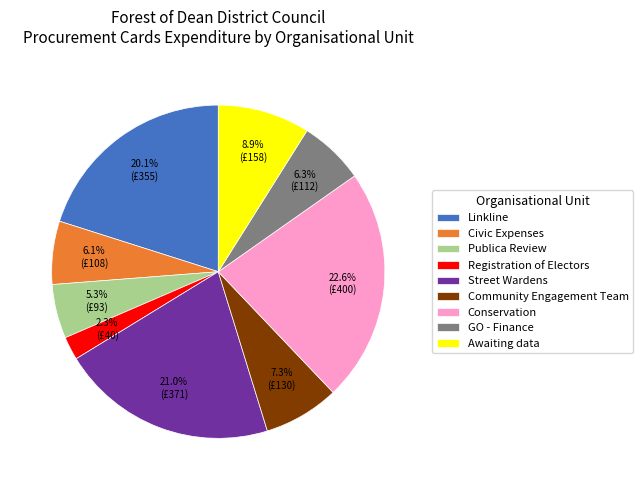

How many segments does this pie chart have?

9